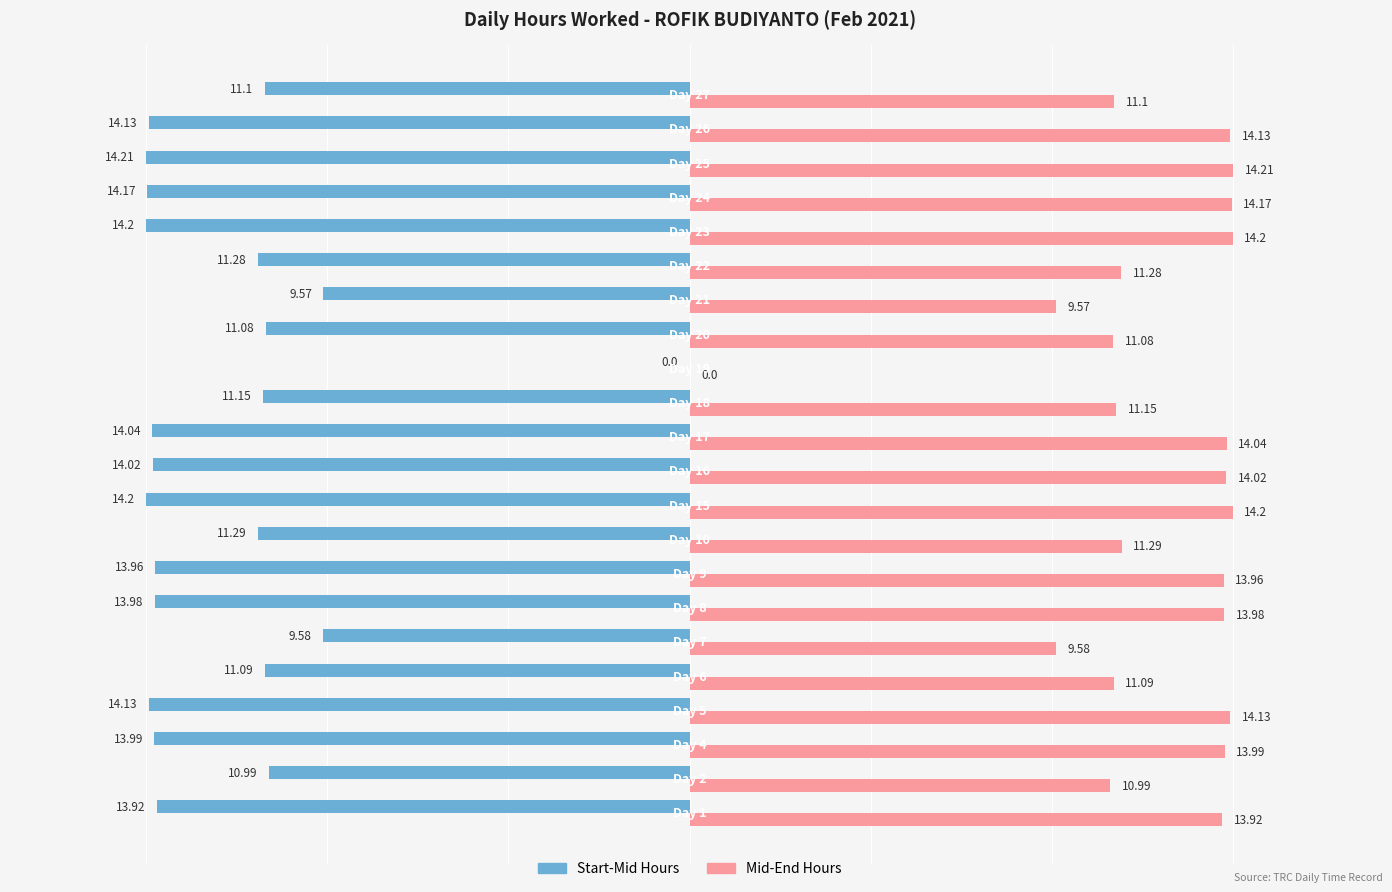

How many distinct data groups are displayed?

2